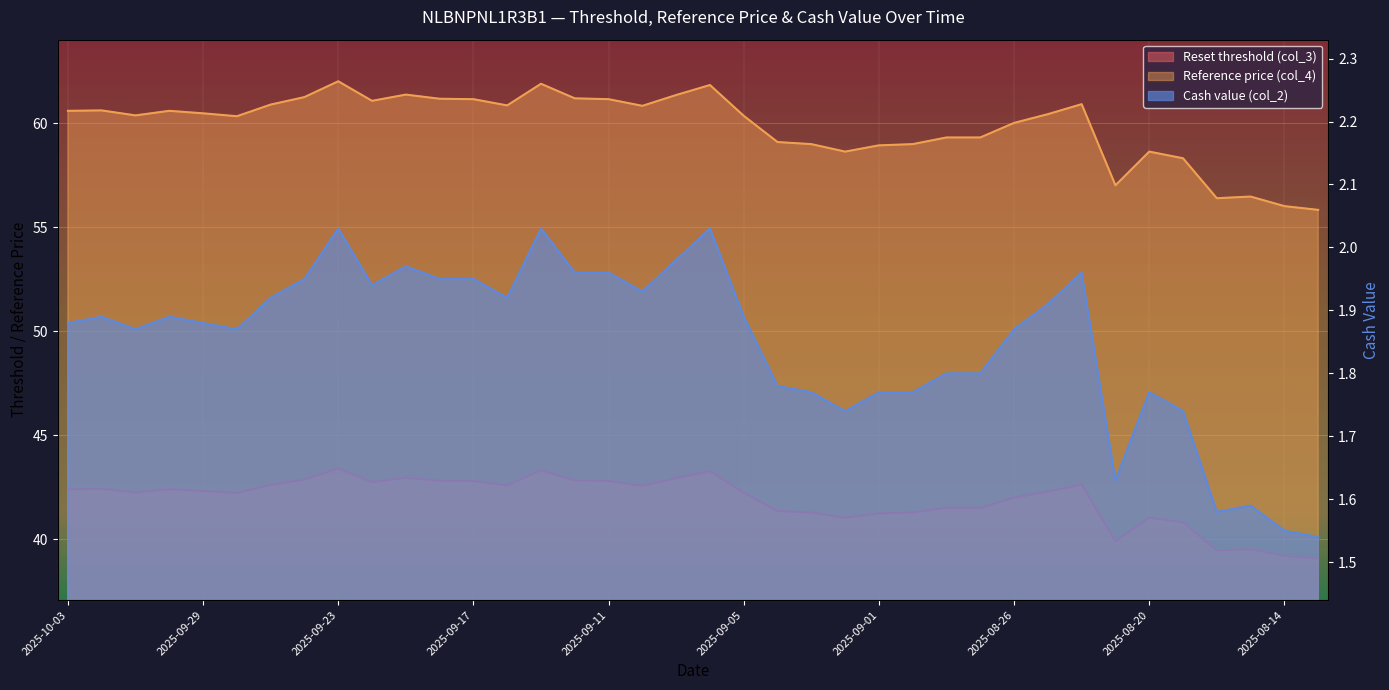

At how many categories does at least one series exceed 38?

38